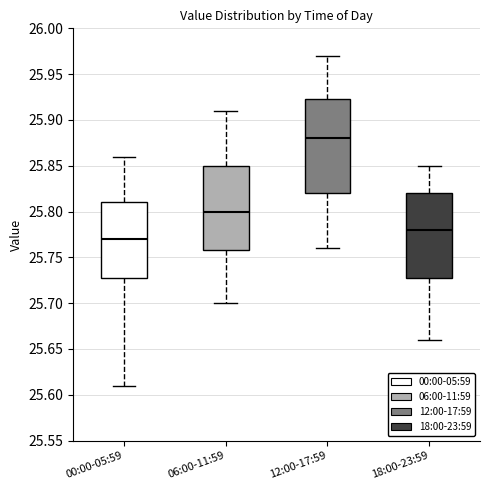

Reading left to right, read every box against the y-axis: the position of its median line, the range the box covers, and the ends of its whiskers. The values are not printed on the chart, so give them approximately, as read against the axis.

00:00-05:59: median 25.770, box 25.730 to 25.810, whiskers 25.610 to 25.860
06:00-11:59: median 25.800, box 25.760 to 25.850, whiskers 25.700 to 25.910
12:00-17:59: median 25.880, box 25.820 to 25.925, whiskers 25.760 to 25.970
18:00-23:59: median 25.780, box 25.730 to 25.820, whiskers 25.660 to 25.850